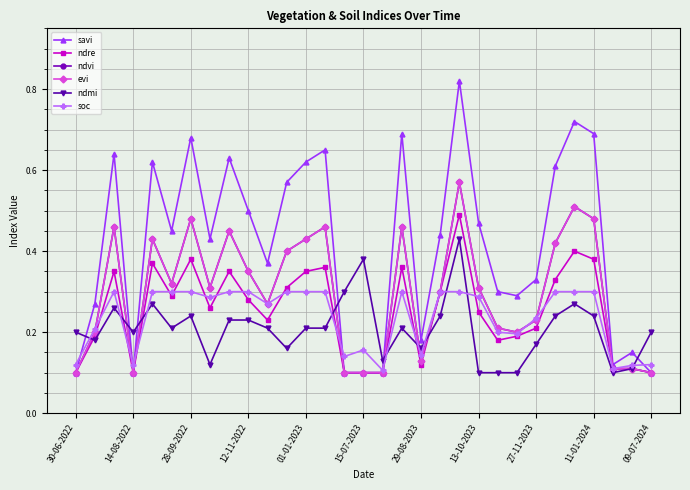

Does the chart have visible grid lines?

Yes